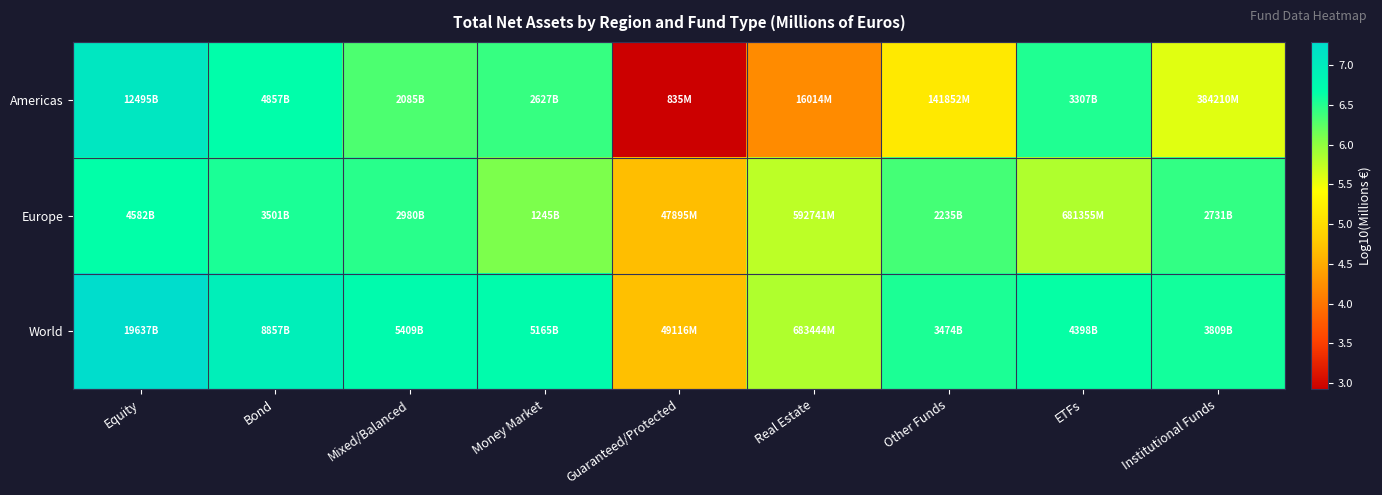

Reading right to left, extract all data points from this chart.

Americas: Institutional Funds=5.6	ETFs=6.5	Other Funds=5.2	Real Estate=4.2	Guaranteed/Protected=2.9	Money Market=6.4	Mixed/Balanced=6.3	Bond=6.7	Equity=7.1
Europe: Institutional Funds=6.4	ETFs=5.8	Other Funds=6.3	Real Estate=5.8	Guaranteed/Protected=4.7	Money Market=6.1	Mixed/Balanced=6.5	Bond=6.5	Equity=6.7
World: Institutional Funds=6.6	ETFs=6.6	Other Funds=6.5	Real Estate=5.8	Guaranteed/Protected=4.7	Money Market=6.7	Mixed/Balanced=6.7	Bond=6.9	Equity=7.3